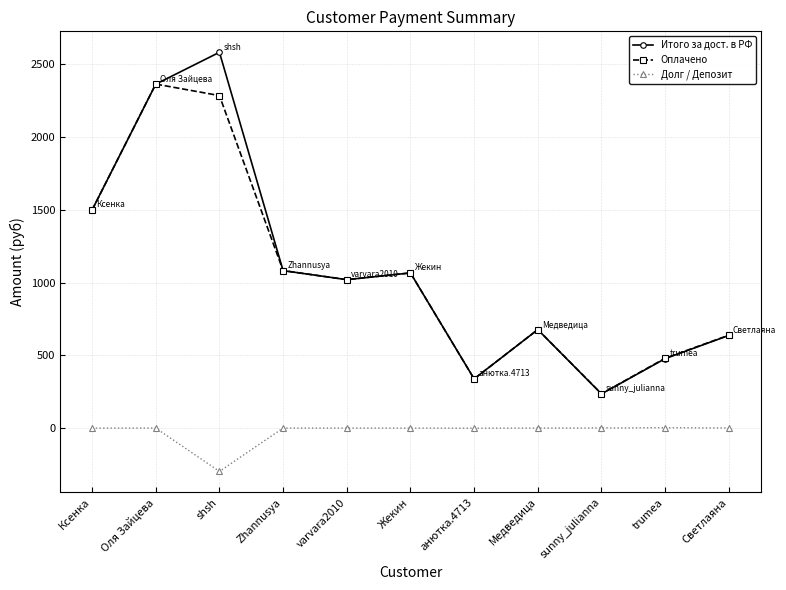

How many series are shown in this chart?

3